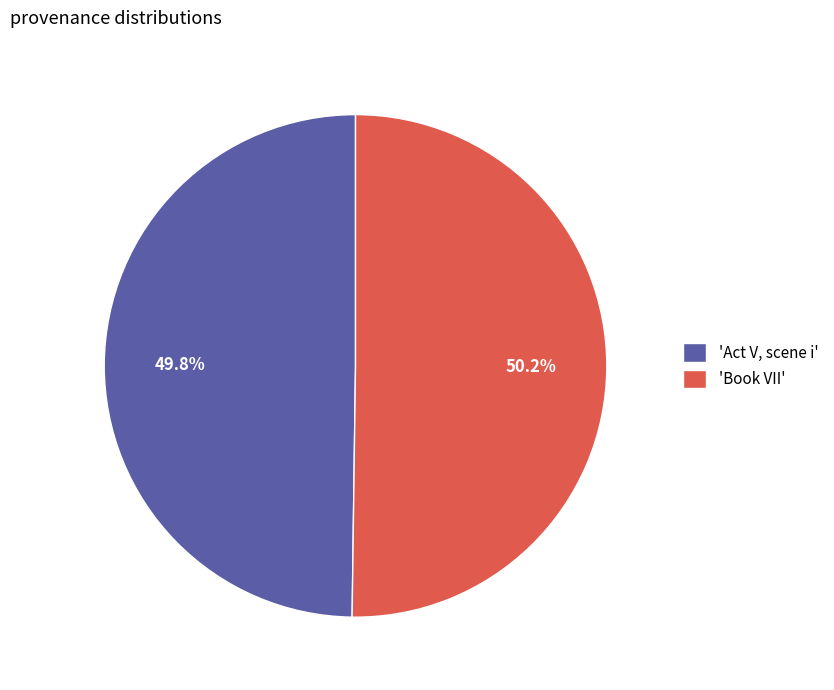

Rank the categories by value from lowest to highest.

'Act V, scene i', 'Book VII'